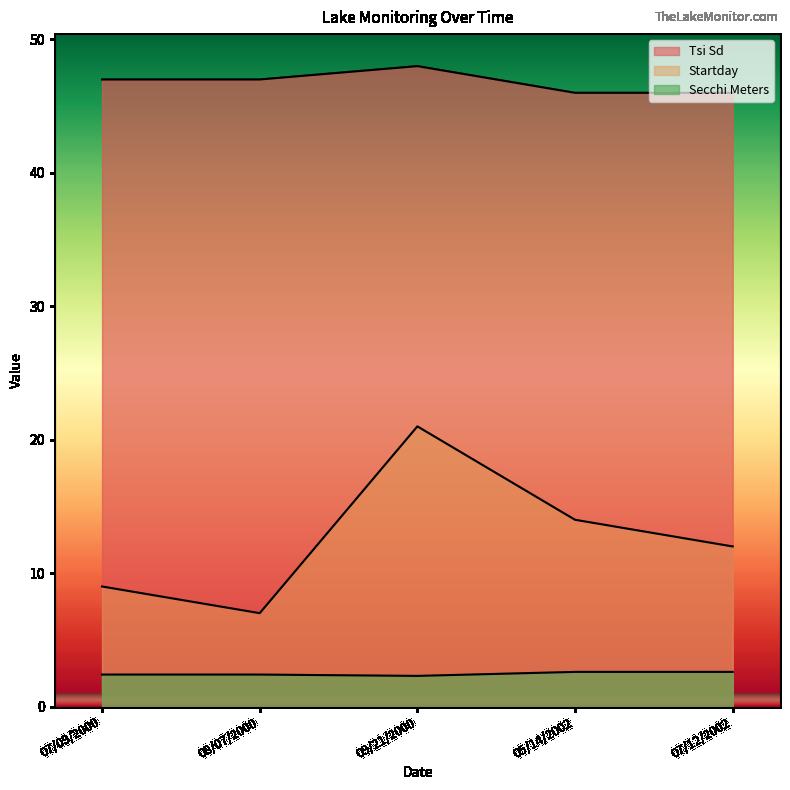

How many lines are shown in the chart?

3